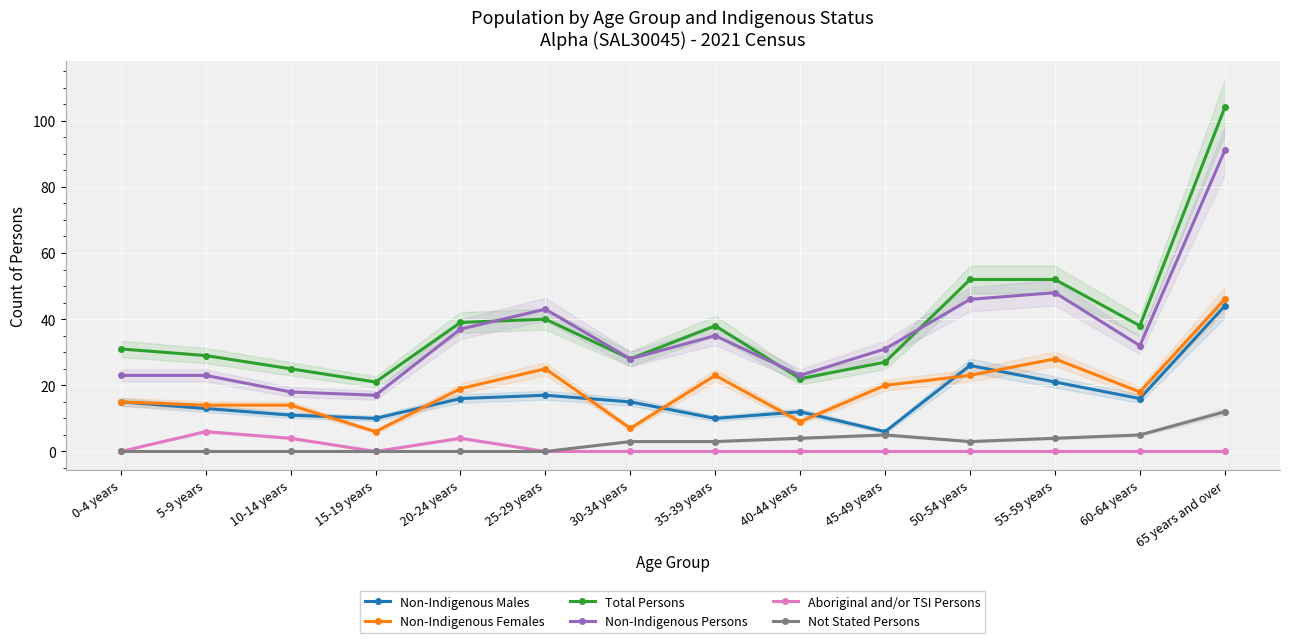

What are all the series names shown in the legend?

Non-Indigenous Males, Non-Indigenous Females, Total Persons, Non-Indigenous Persons, Aboriginal and/or TSI Persons, Not Stated Persons